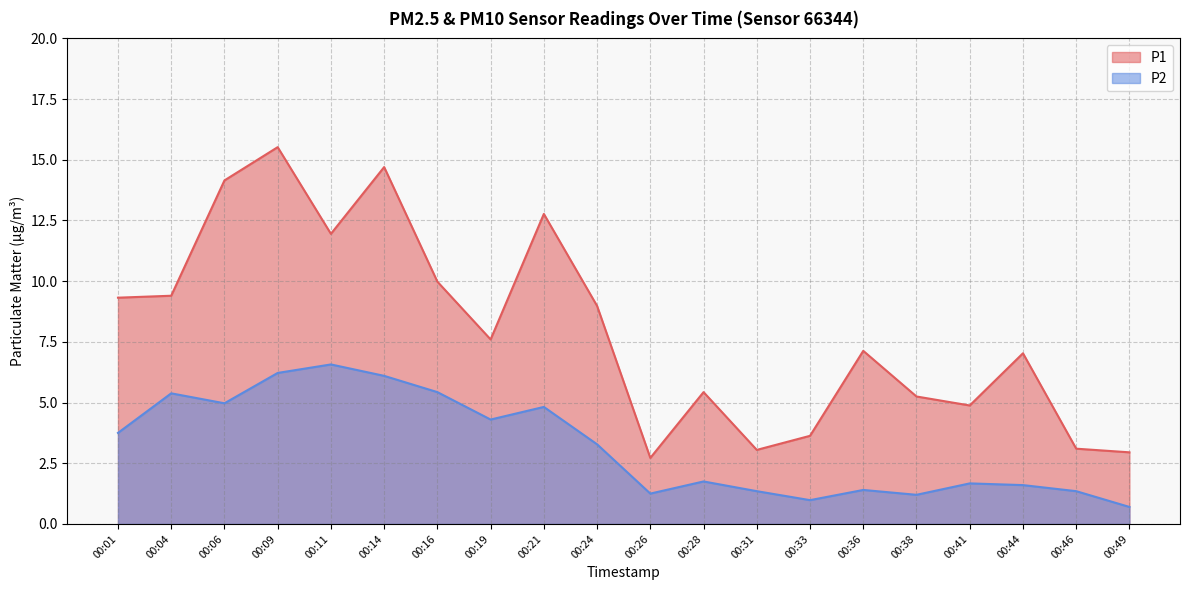

What is the difference between the highest and lowest values at 00:19?

3.3